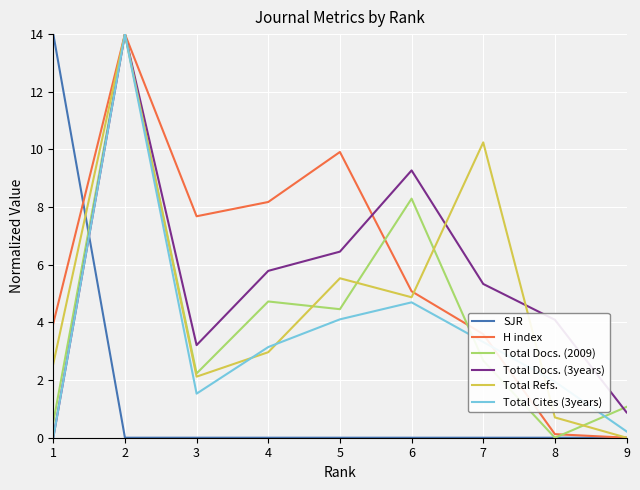

What is the maximum value shown in the chart?

14.0